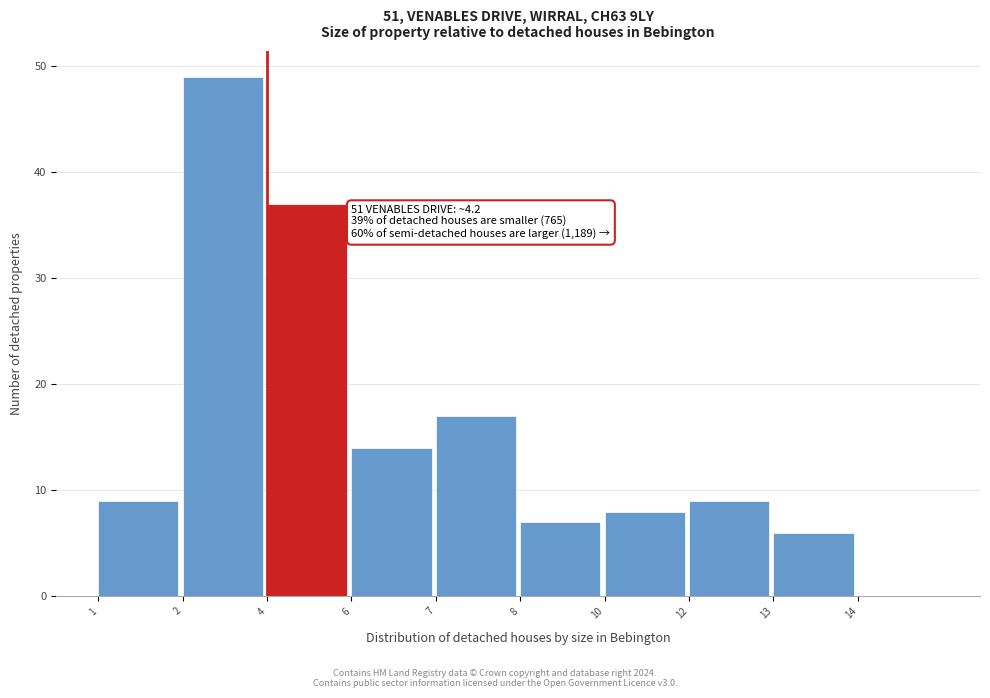

Reading right to left, extract all data points from this chart.

14=0	13=6	12=9	10=8	8=7	7=17	6=14	4=37	2=49	1=9